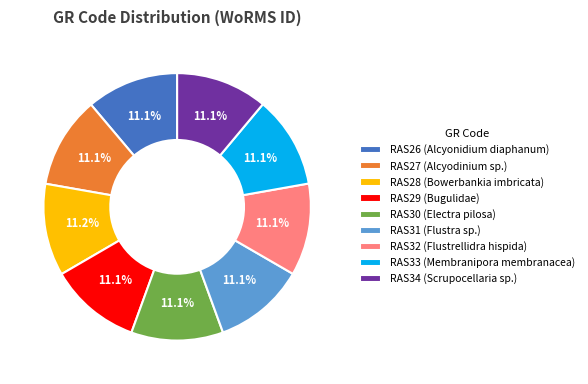

True or false: RAS34 accounts for 1% of the total.

False